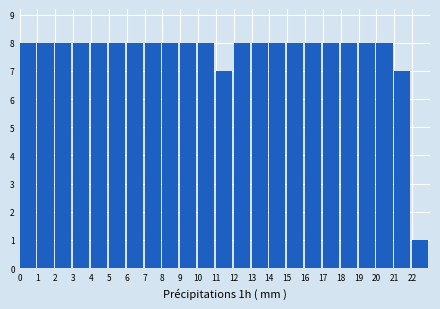

Reading left to right, transcribe this chart: for each bar, give the range it covers on the x-axis and its height. The values are not printed on the chart, so give them approximately, as read against the axis.

0 to 1: 8
1 to 2: 8
2 to 3: 8
3 to 4: 8
4 to 5: 8
5 to 6: 8
6 to 7: 8
7 to 8: 8
8 to 9: 8
9 to 10: 8
10 to 11: 8
11 to 12: 7
12 to 13: 8
13 to 14: 8
14 to 15: 8
15 to 16: 8
16 to 17: 8
17 to 18: 8
18 to 19: 8
19 to 20: 8
20 to 21: 8
21 to 22: 7
22 to 23: 1